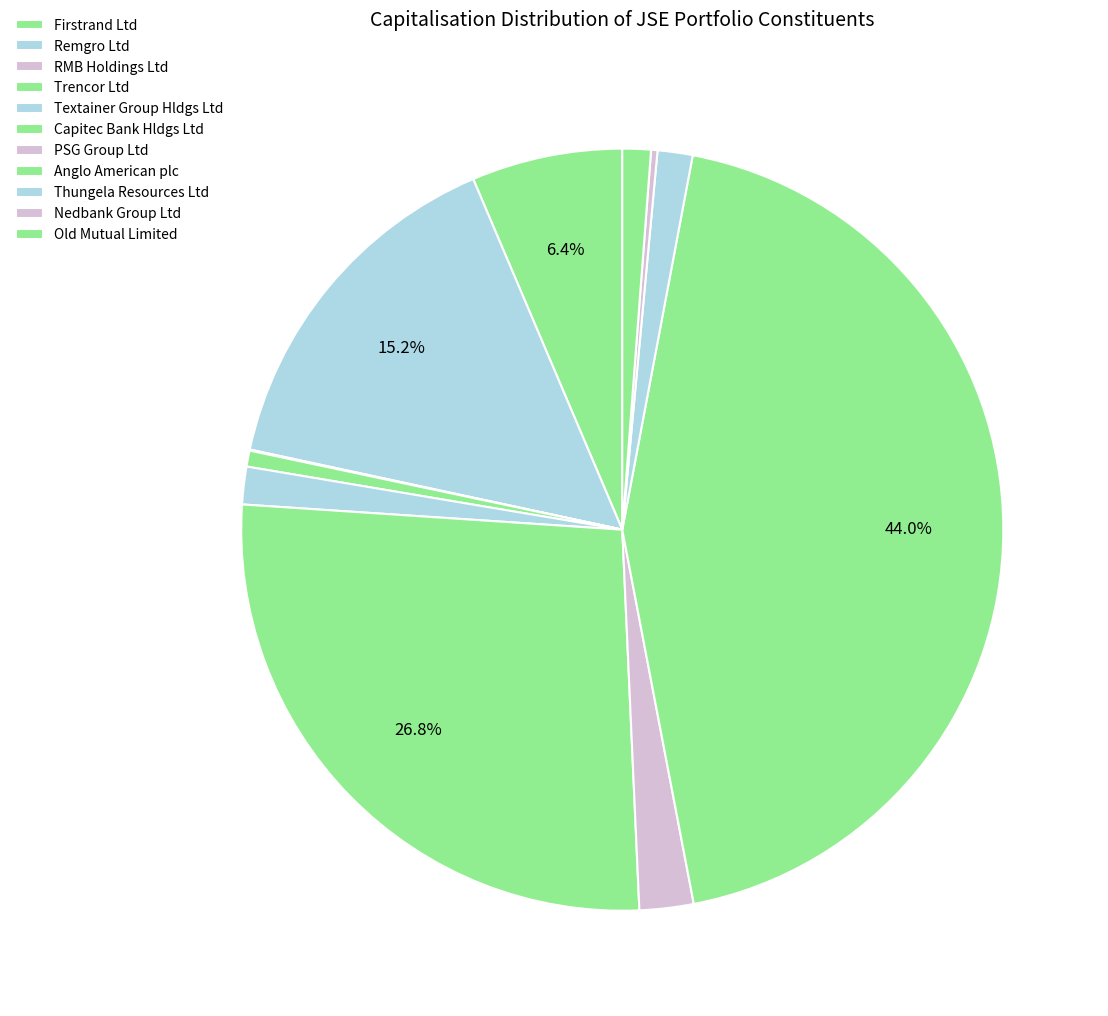

Is it true that Capitec Bank Hldgs Ltd is 27% of the pie?

True